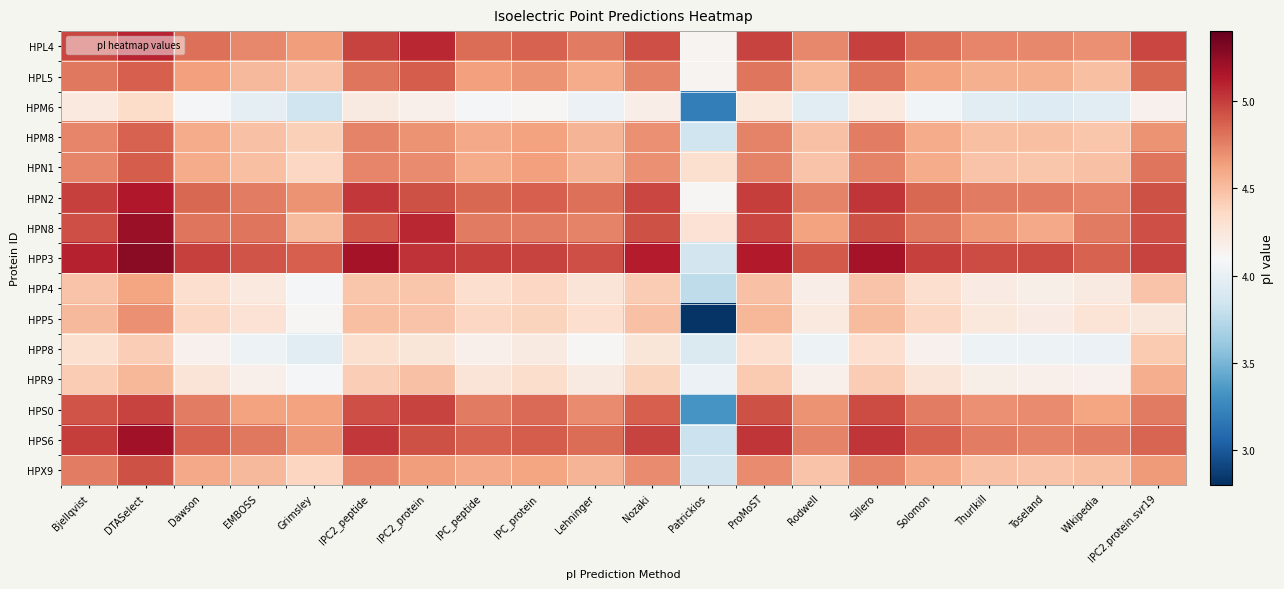

Rank the series at Rodwell from lowest to highest value.

HPM6, HPP8, HPR9, HPP4, HPP5, HPN1, HPX9, HPM8, HPL5, HPN8, HPS0, HPL4, HPN2, HPS6, HPP3